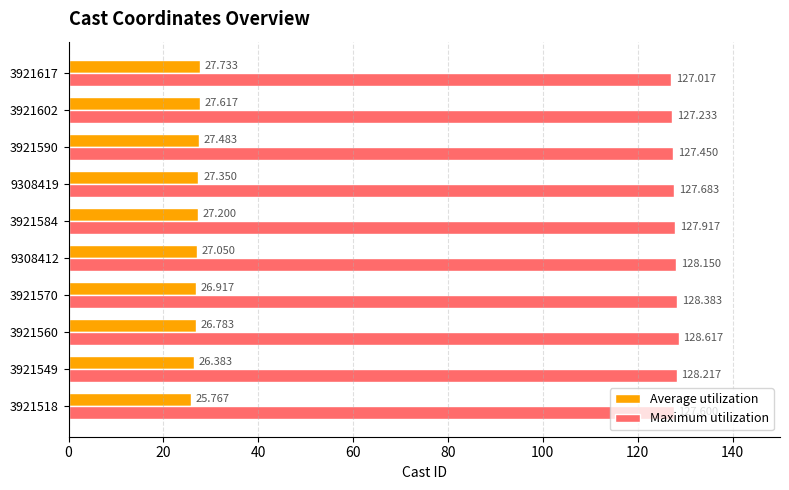

Which series has the largest range (max minus min)?

Average utilization